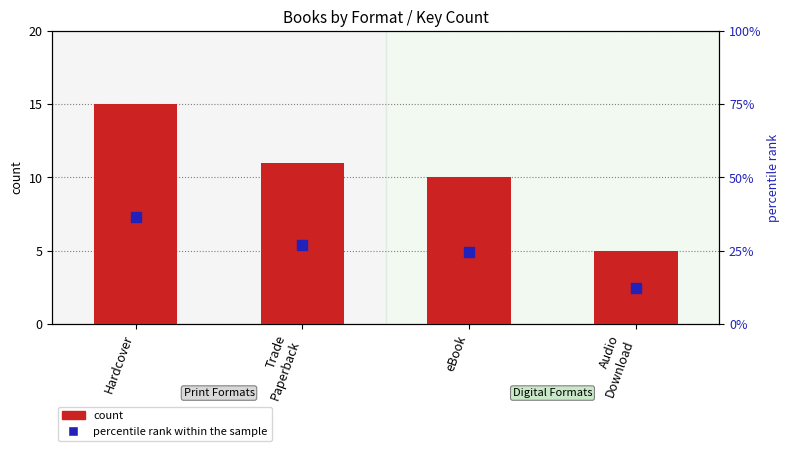

At how many categories does at least one series exceed 31?

1